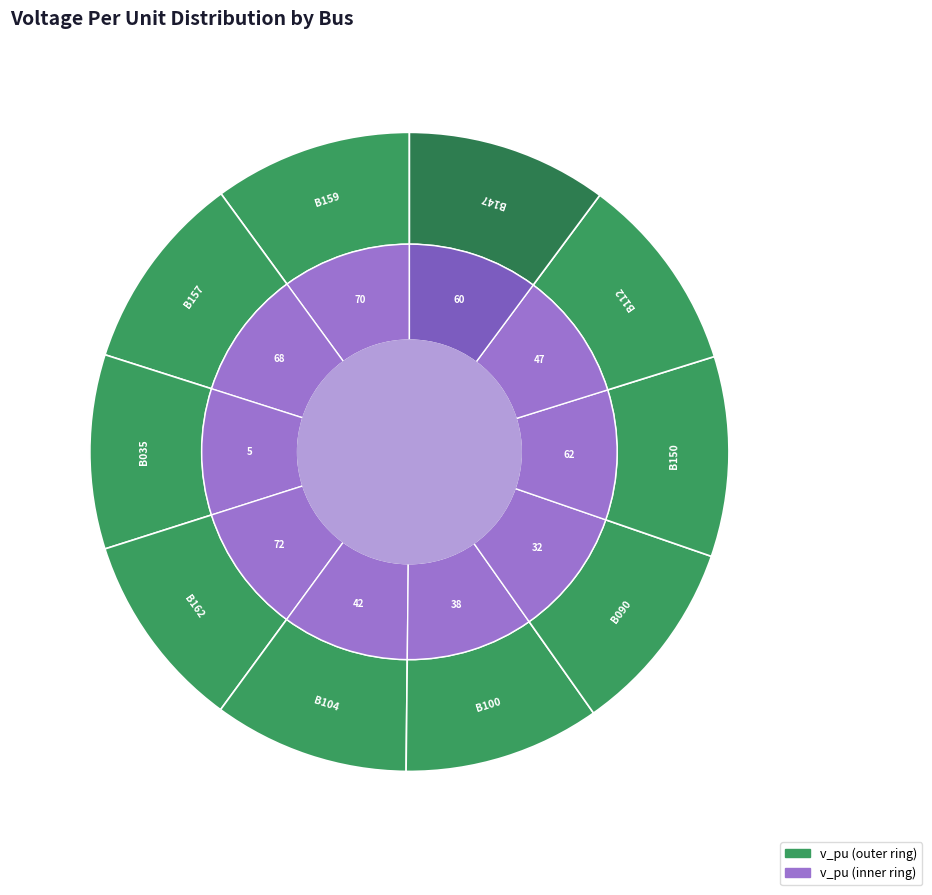

Does B150 account for over 50% of the chart?

No